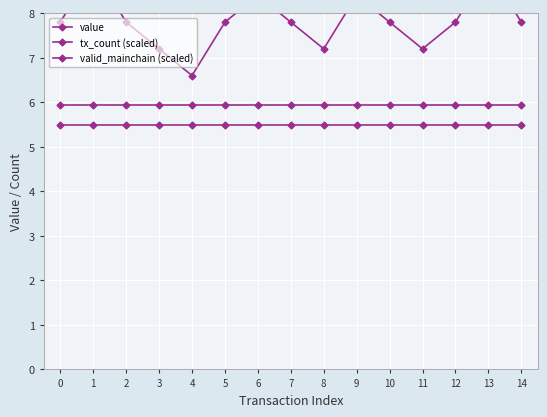

At which category is the sum across all series the highest?

1